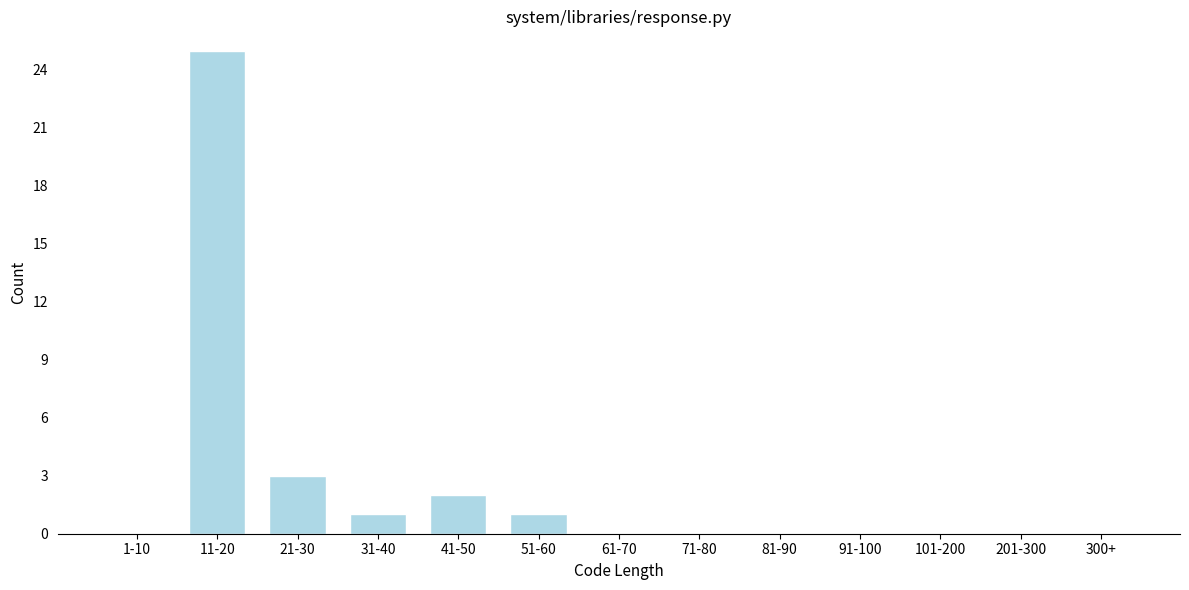

Reading left to right, list all the values displayed in this chart.

1-10=0	11-20=25	21-30=3	31-40=1	41-50=2	51-60=1	61-70=0	71-80=0	81-90=0	91-100=0	101-200=0	201-300=0	300+=0